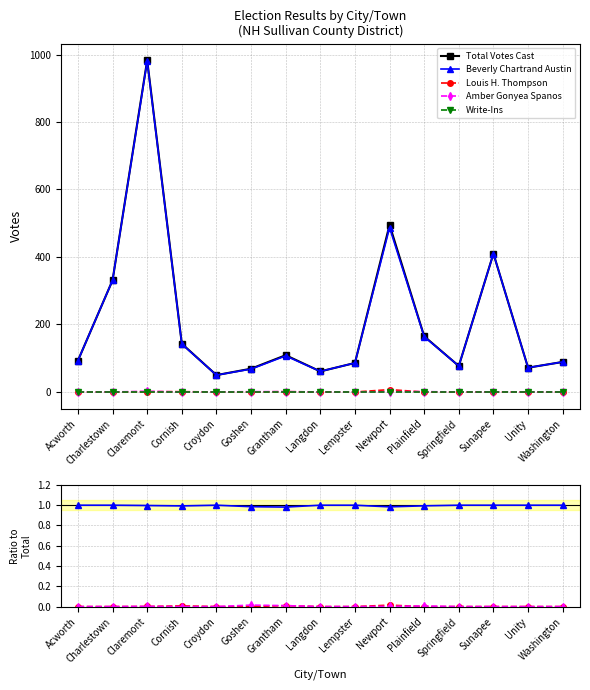

How many series are shown in this chart?

5